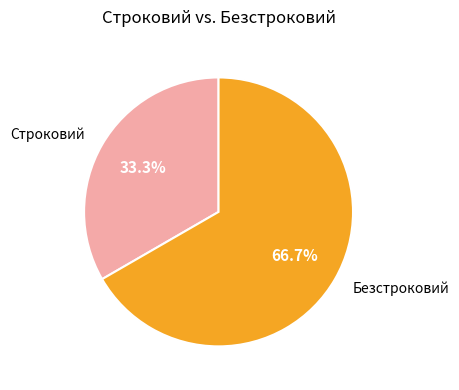

Does Строковий account for over 50% of the chart?

No